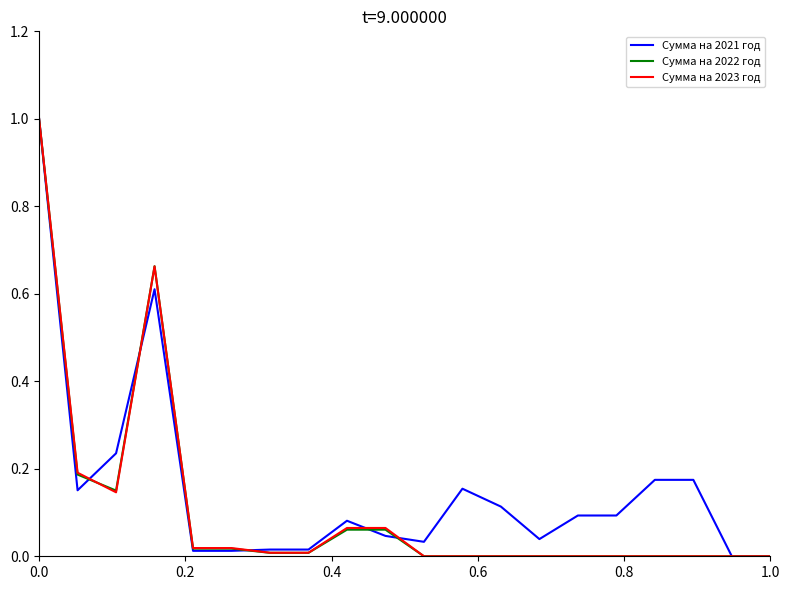

What is the maximum value for Сумма на 2022 год?

1.0